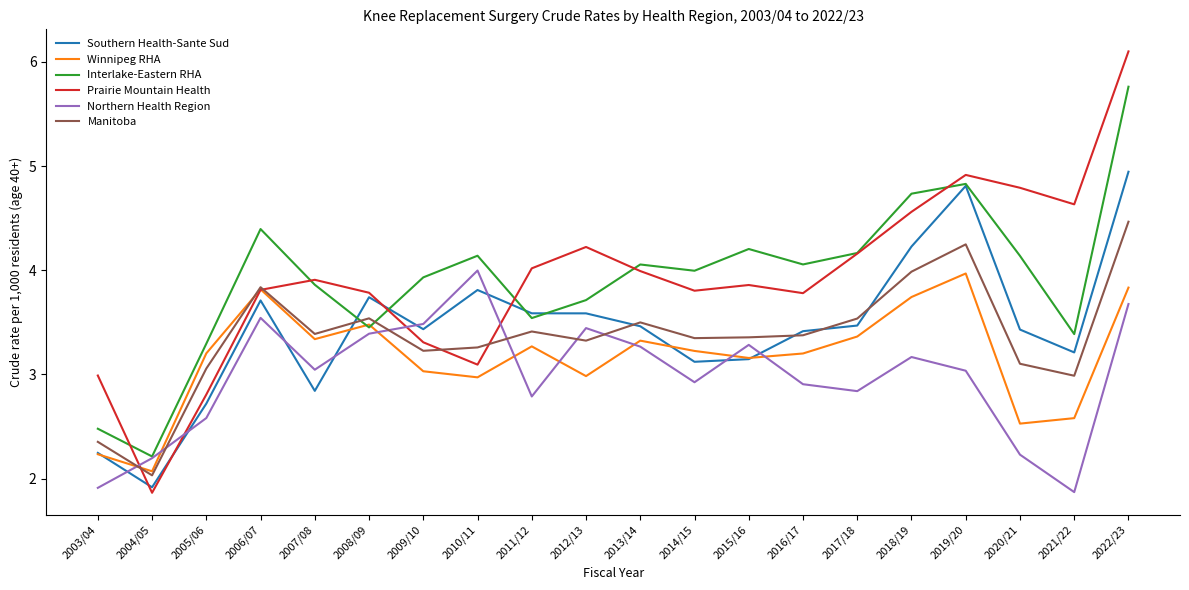

What is the sum of the Winnipeg RHA values at 2014/15 and 2004/05?

5.3